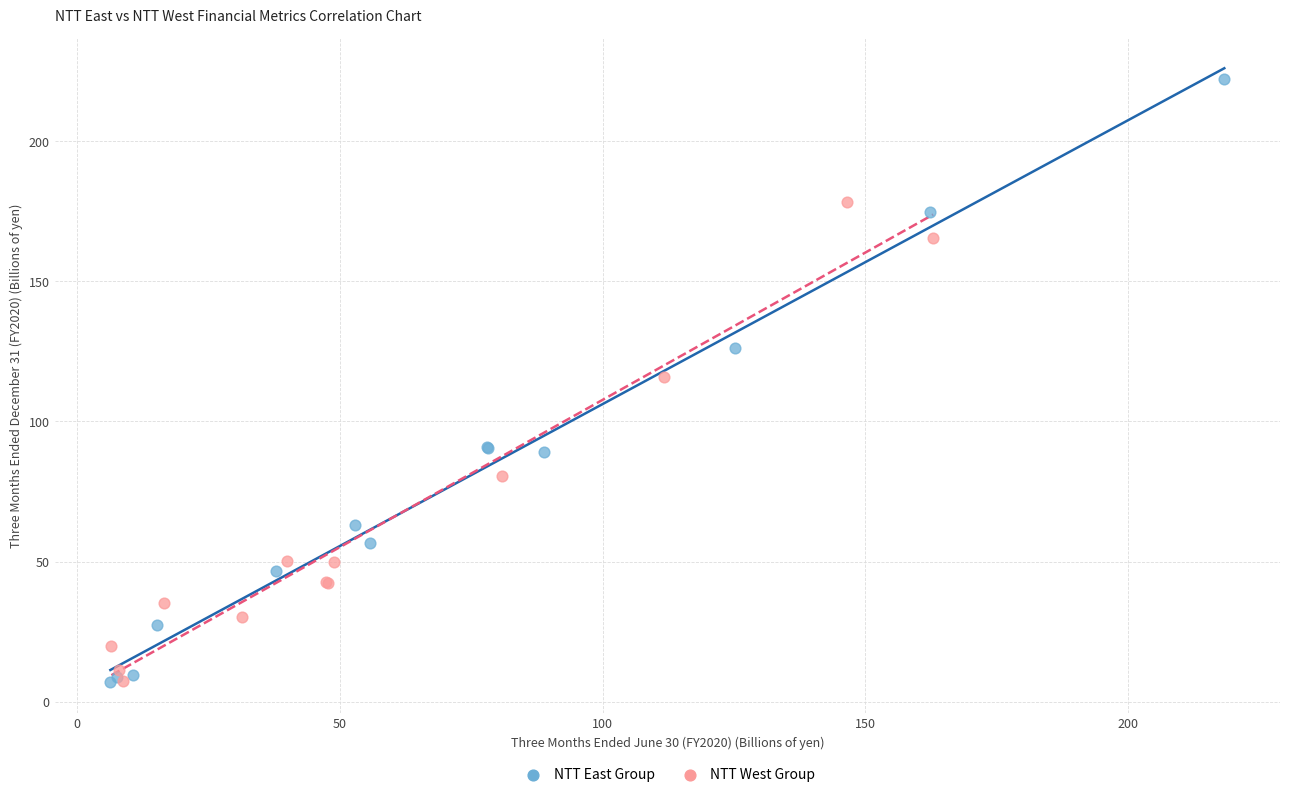

Which series contains the highest Y value?

NTT East Group